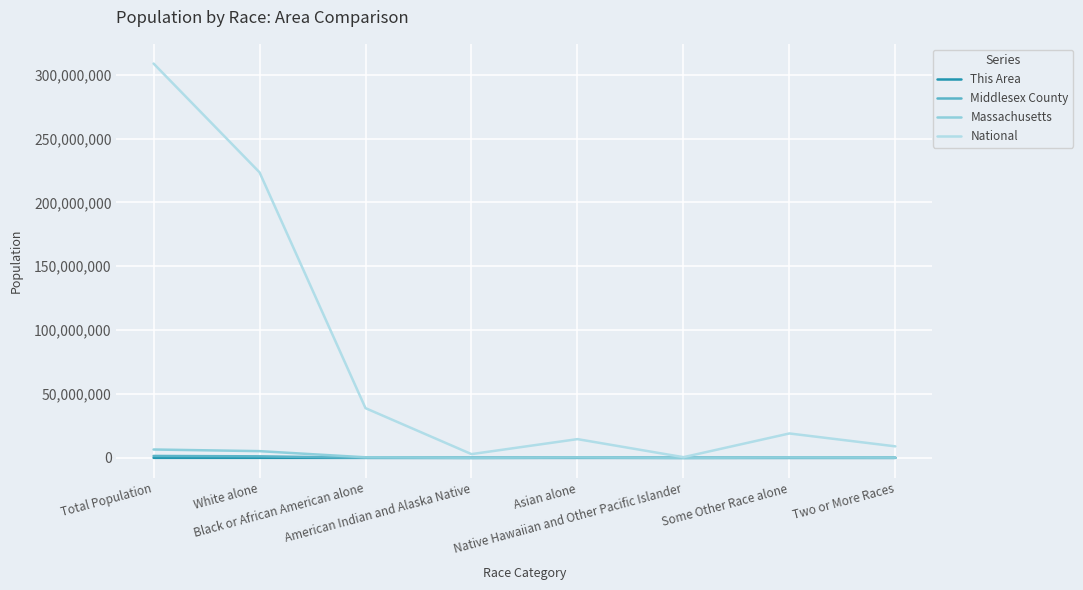

What are all the series names shown in the legend?

This Area, Middlesex County, Massachusetts, National